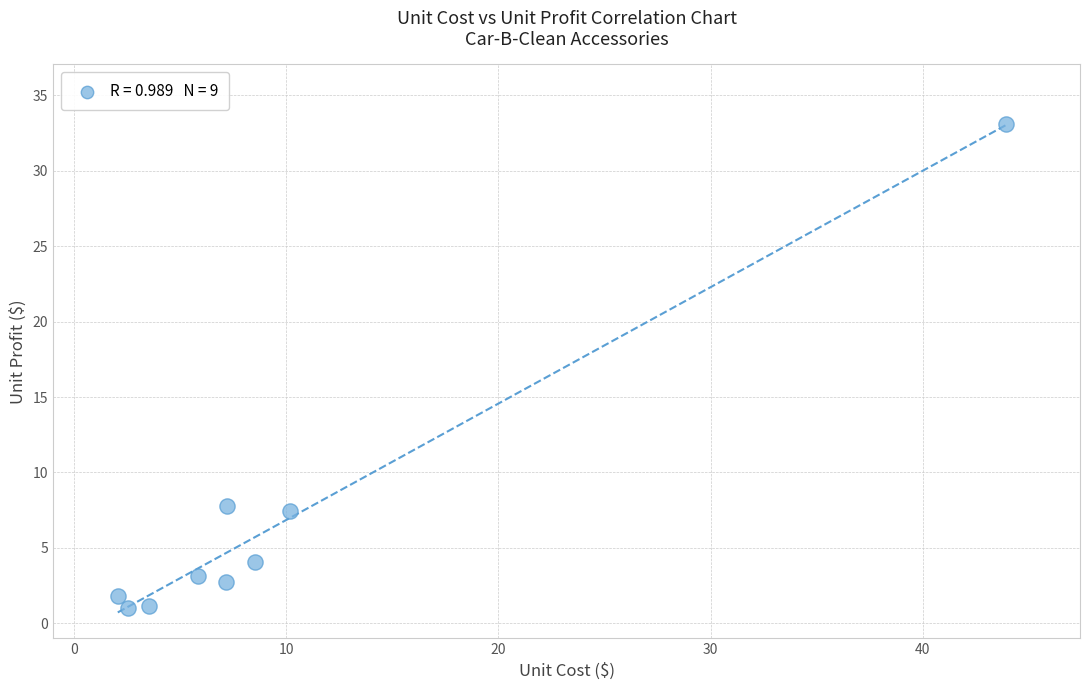

What is the average X value?

10.1